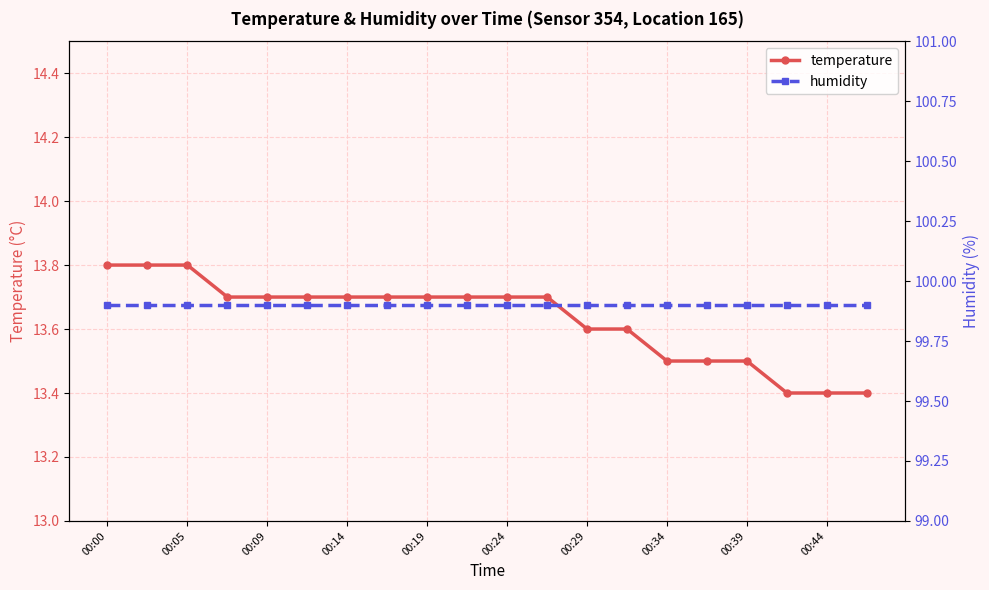

What is the smallest value displayed?

13.4